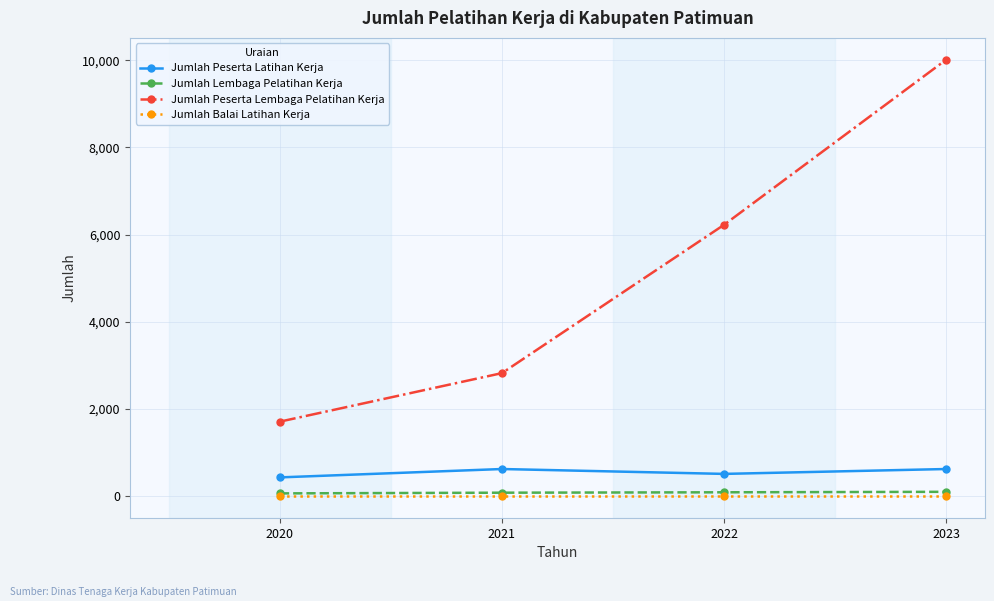

What is the value of the Jumlah Lembaga Pelatihan Kerja point at the 4th from the left?

101